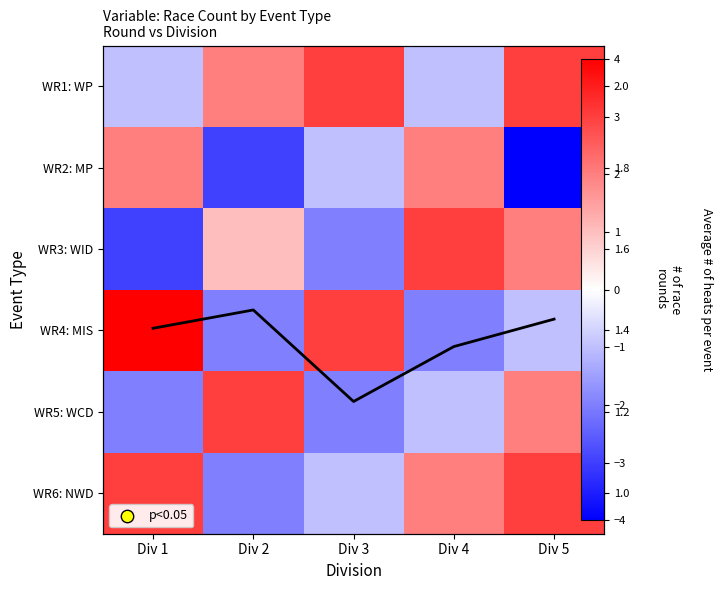

List the series in order of their peak value, lowest first.

avg heats, WR2: MP, WR6: NWD, WR5: WCD, WR3: WID, WR1: WP, WR4: MIS